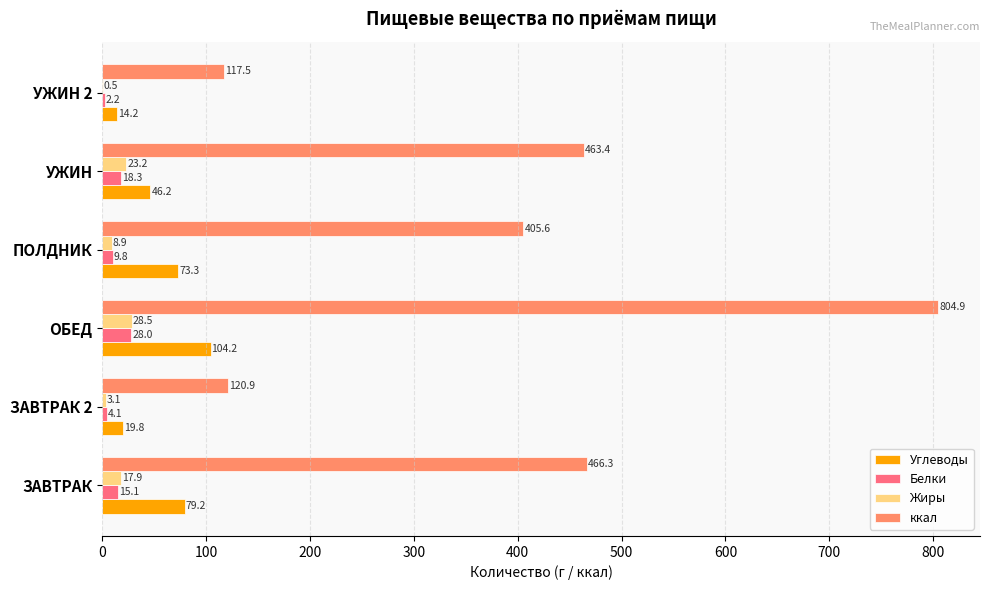

What is the highest value of the Жиры series?

28.5